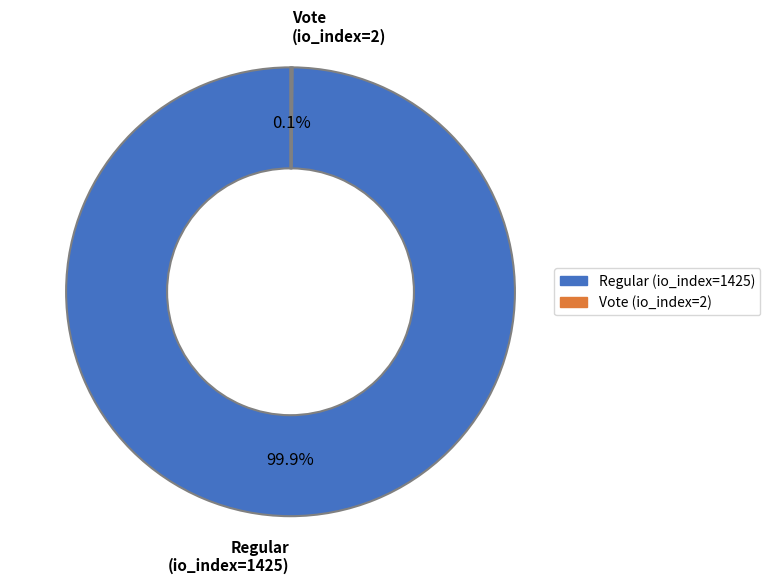

What is the largest slice in the pie chart?

Regular (io_index=1425)